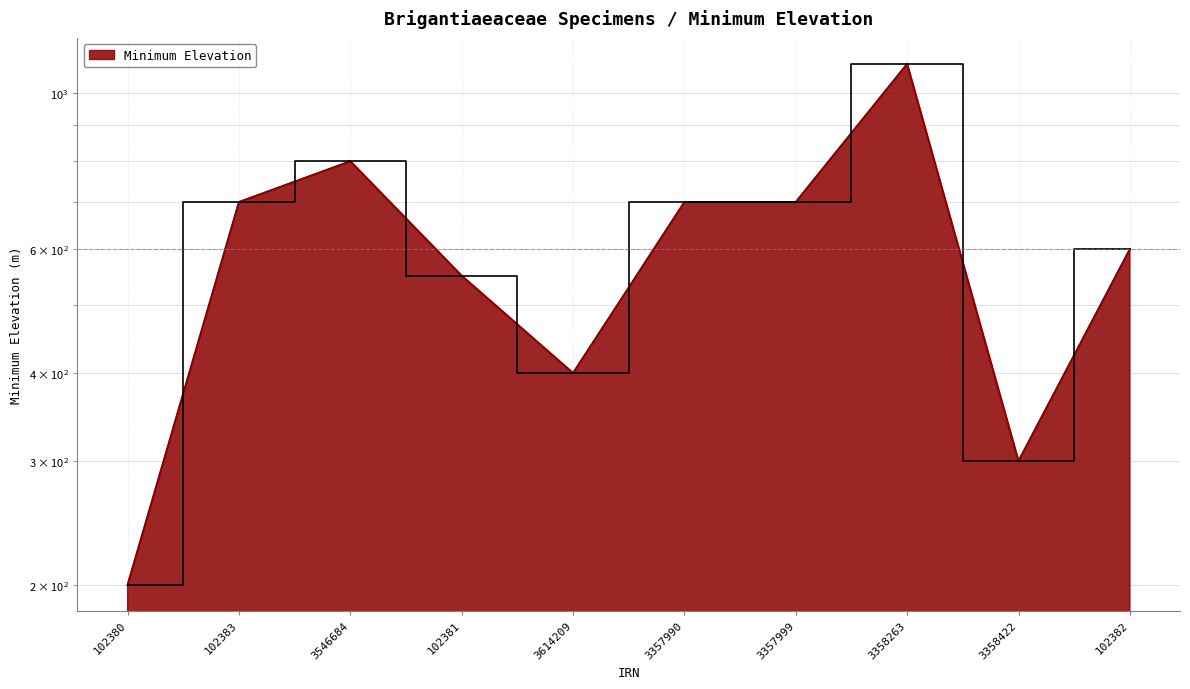

Rank the categories by value from lowest to highest.

102380, 3358422, 3614209, 102381, 102382, 102383, 3357990, 3357999, 3546684, 3358263